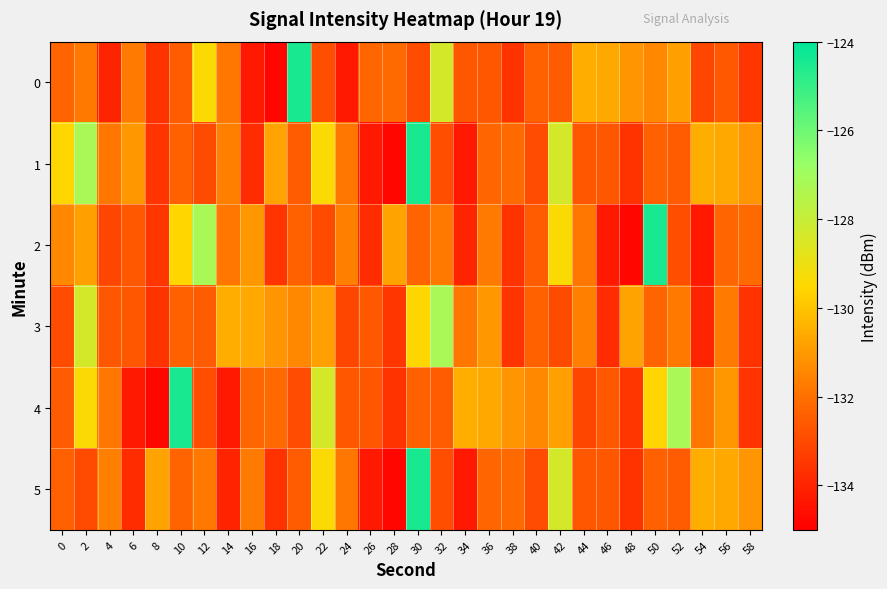

Reading right to left, list all the values displayed in this chart.

0: 58=-133.5	56=-132.6	54=-133.1	52=-130.8	50=-131.4	48=-131.1	46=-130.6	44=-130.5	42=-132.5	40=-132.4	38=-133.6	36=-132.6	34=-132.6	32=-128.4	30=-132.9	28=-132.1	26=-132.2	24=-134.3	22=-132.9	20=-124.4	18=-134.8	16=-134.3	14=-131.9	12=-129.4	10=-132.5	8=-133.6	6=-131.8	4=-134.0	2=-131.8	0=-132.3
1: 58=-131.1	56=-130.6	54=-130.5	52=-132.5	50=-132.4	48=-133.6	46=-132.6	44=-132.6	42=-128.4	40=-132.9	38=-132.1	36=-132.2	34=-134.3	32=-132.9	30=-124.4	28=-134.8	26=-134.3	24=-131.9	22=-129.4	20=-132.5	18=-130.8	16=-133.8	14=-131.6	12=-133.0	10=-132.4	8=-133.6	6=-131.0	4=-131.9	2=-127.2	0=-129.6
2: 58=-132.1	56=-132.2	54=-134.3	52=-132.9	50=-124.4	48=-134.8	46=-134.3	44=-131.9	42=-129.4	40=-132.5	38=-133.6	36=-131.8	34=-134.0	32=-131.8	30=-132.3	28=-130.8	26=-133.8	24=-131.6	22=-133.0	20=-132.4	18=-133.6	16=-131.0	14=-131.9	12=-127.2	10=-129.6	8=-133.5	6=-132.6	4=-133.1	2=-130.8	0=-131.4
3: 58=-133.6	56=-131.8	54=-134.0	52=-131.8	50=-132.3	48=-130.8	46=-133.8	44=-131.6	42=-133.0	40=-132.4	38=-133.6	36=-131.0	34=-131.9	32=-127.2	30=-129.6	28=-133.5	26=-132.6	24=-133.1	22=-130.8	20=-131.4	18=-131.1	16=-130.6	14=-130.5	12=-132.5	10=-132.4	8=-133.6	6=-132.6	4=-132.6	2=-128.4	0=-132.9
4: 58=-133.6	56=-131.0	54=-131.9	52=-127.2	50=-129.6	48=-133.5	46=-132.6	44=-133.1	42=-130.8	40=-131.4	38=-131.1	36=-130.6	34=-130.5	32=-132.5	30=-132.4	28=-133.6	26=-132.6	24=-132.6	22=-128.4	20=-132.9	18=-132.1	16=-132.2	14=-134.3	12=-132.9	10=-124.4	8=-134.8	6=-134.3	4=-131.9	2=-129.4	0=-132.5
5: 58=-131.1	56=-130.6	54=-130.5	52=-132.5	50=-132.4	48=-133.6	46=-132.6	44=-132.6	42=-128.4	40=-132.9	38=-132.1	36=-132.2	34=-134.3	32=-132.9	30=-124.4	28=-134.8	26=-134.3	24=-131.9	22=-129.4	20=-132.5	18=-133.6	16=-131.8	14=-134.0	12=-131.8	10=-132.3	8=-130.8	6=-133.8	4=-131.6	2=-133.0	0=-132.4